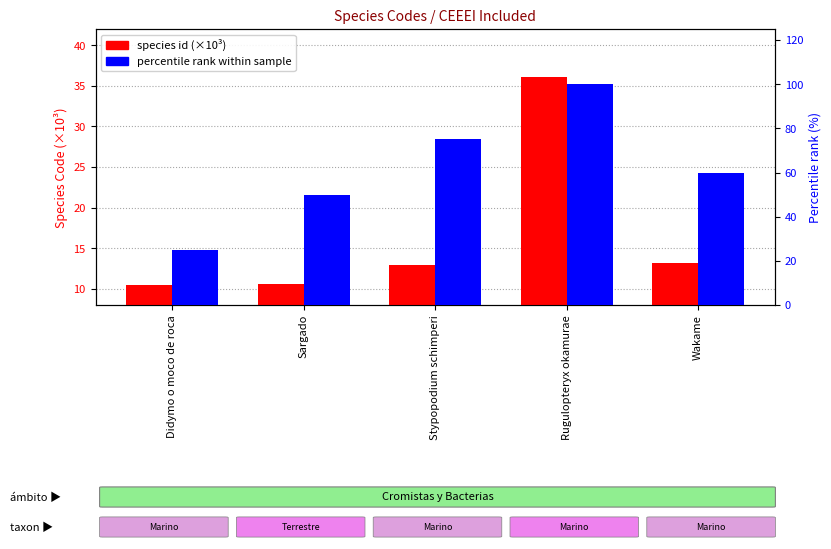

The percentile rank within sample series shows 99.8 at Stypopodium schimperi. True or false?

False